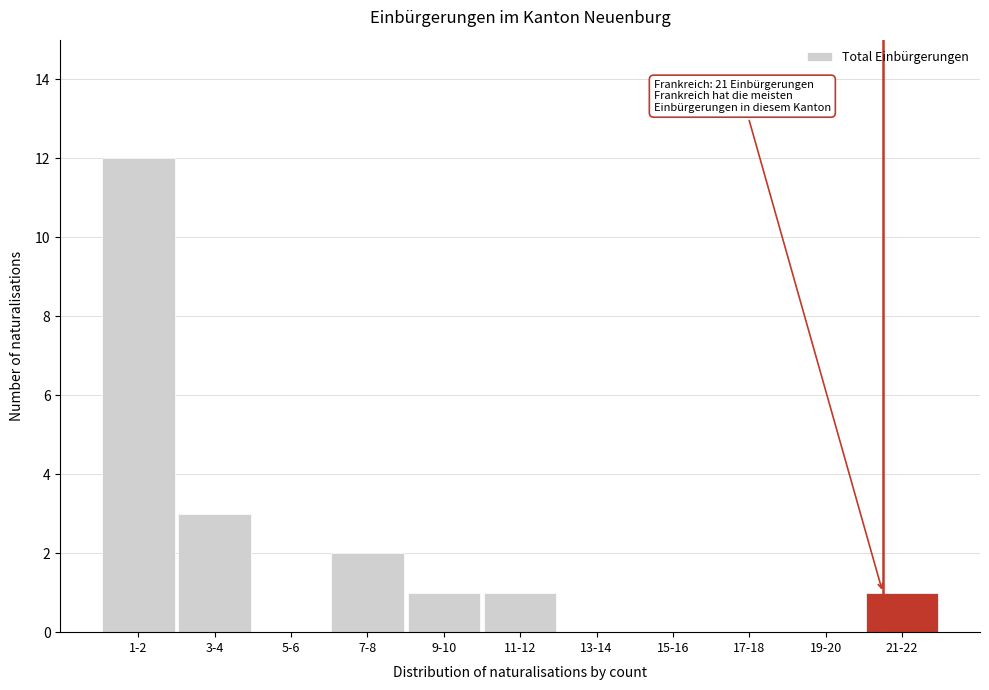

Reading left to right, what are all the values shown in this chart?

1-2=12	3-4=3	5-6=0	7-8=2	9-10=1	11-12=1	13-14=0	15-16=0	17-18=0	19-20=0	21-22=1